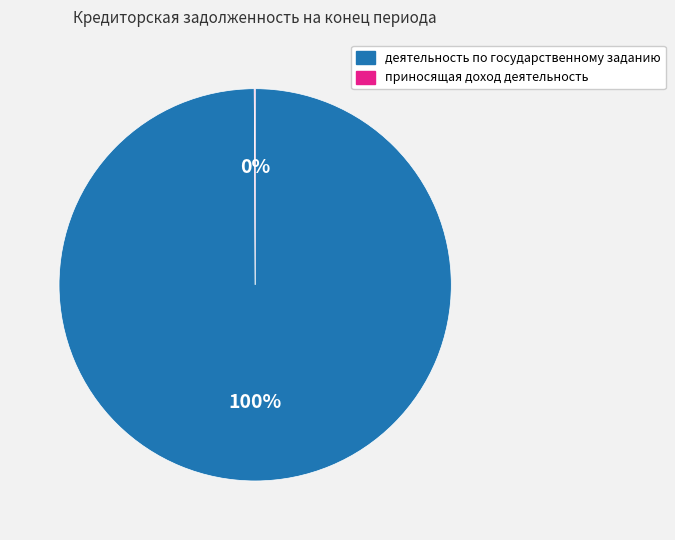

Which category accounts for the majority?

деятельность по государственному заданию